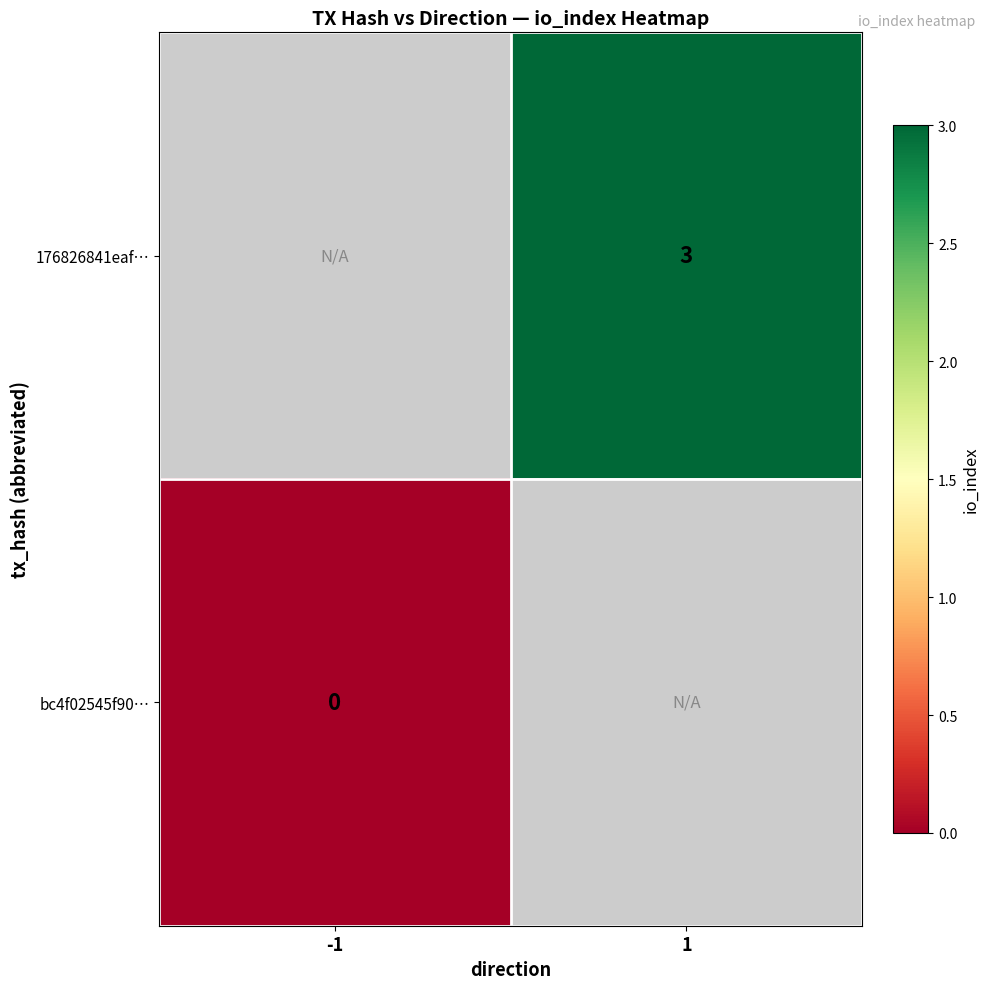

Which category has the highest value across all series?

1